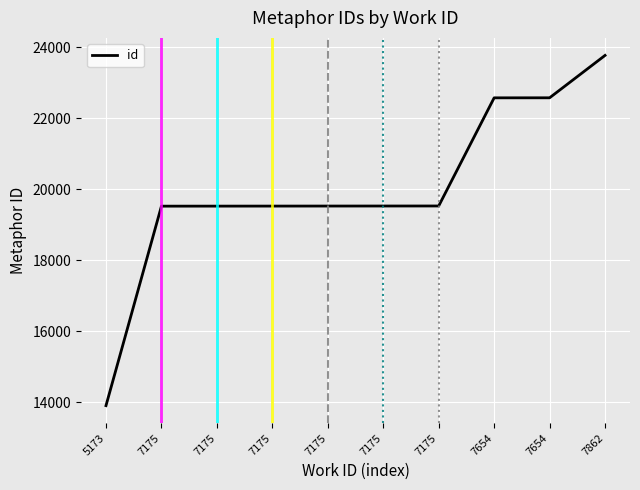

Which has a higher value, 5173 or 7175?

7175